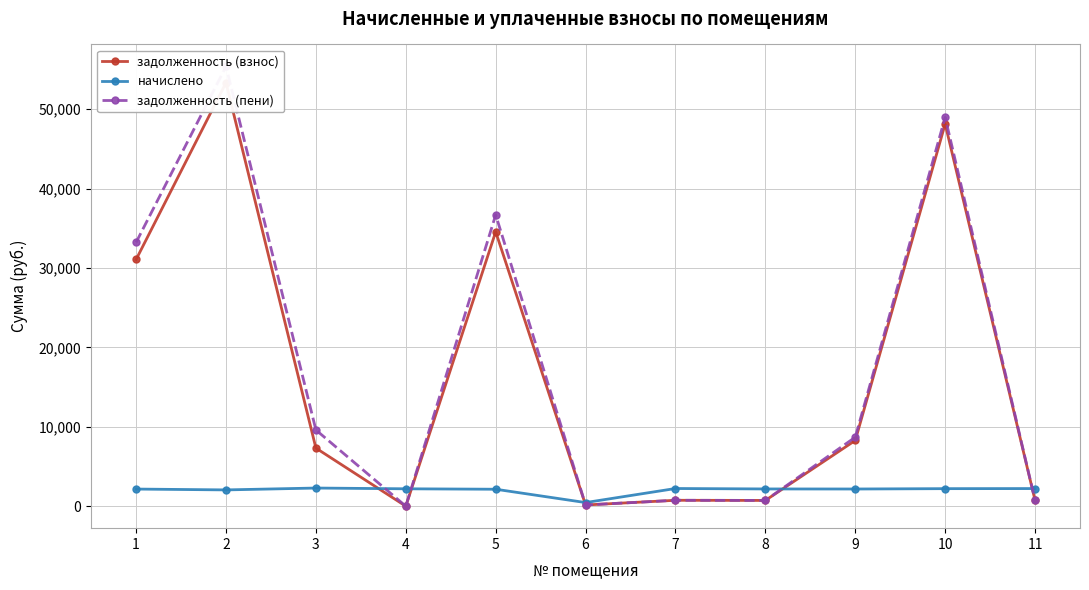

Reading left to right, transcribe all the data shown in this chart.

задолженность (взнос): 31066.9	53329.2	7313.5	0.0	34556.8	151.5	741.8	723.4	8277.2	48139.9	739.3
начислено: 2155.6	2049.3	2283.9	2188.6	2133.6	454.6	2225.2	2170.3	2162.9	2206.9	2217.9
задолженность (пени): 33222.5	55378.5	9597.4	0.0	36690.4	151.5	741.8	723.4	8686.5	48971.0	739.3